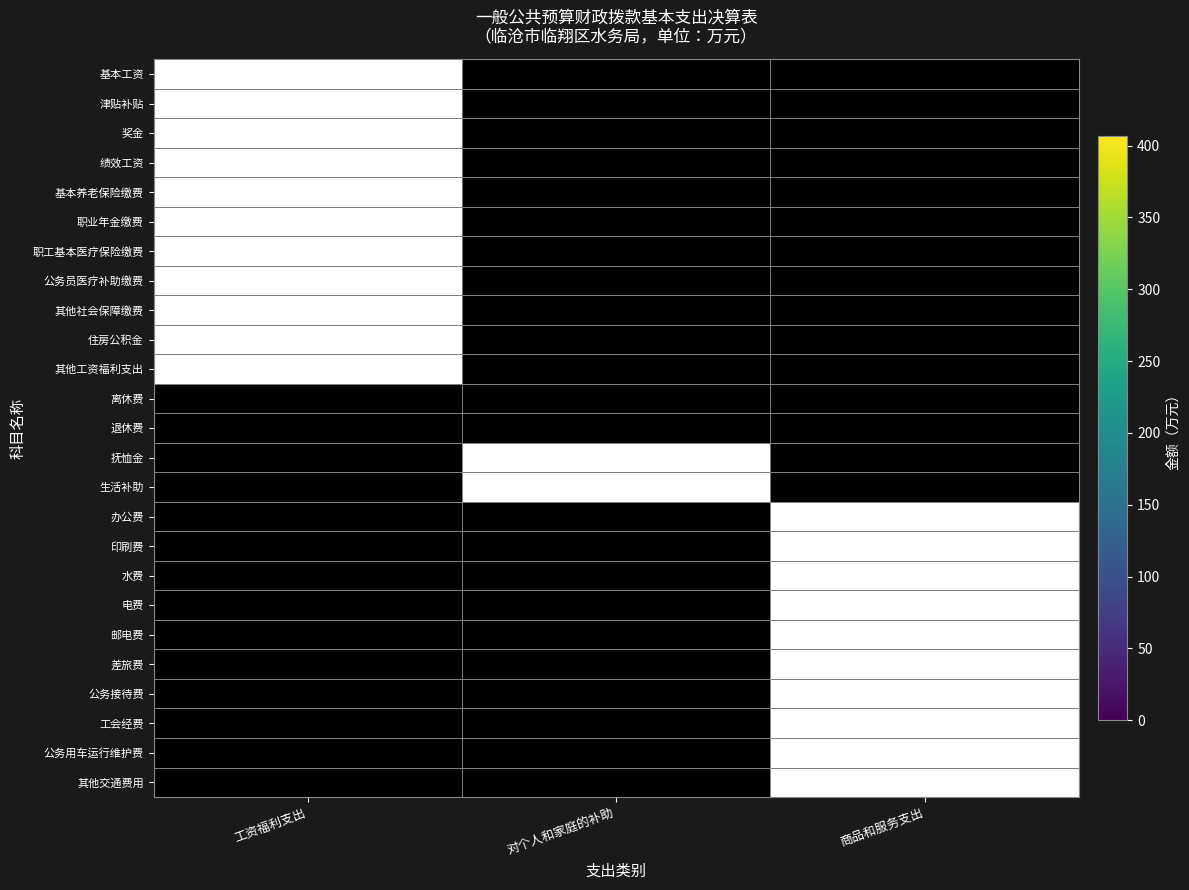

How many values in the 水费 series exceed 0?

1